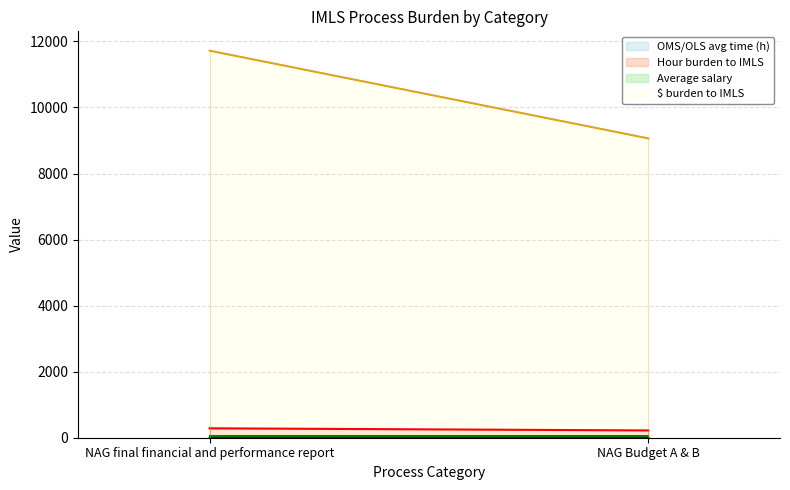

Which category has the lowest value in the Hour burden to IMLS series?

NAG Budget A & B